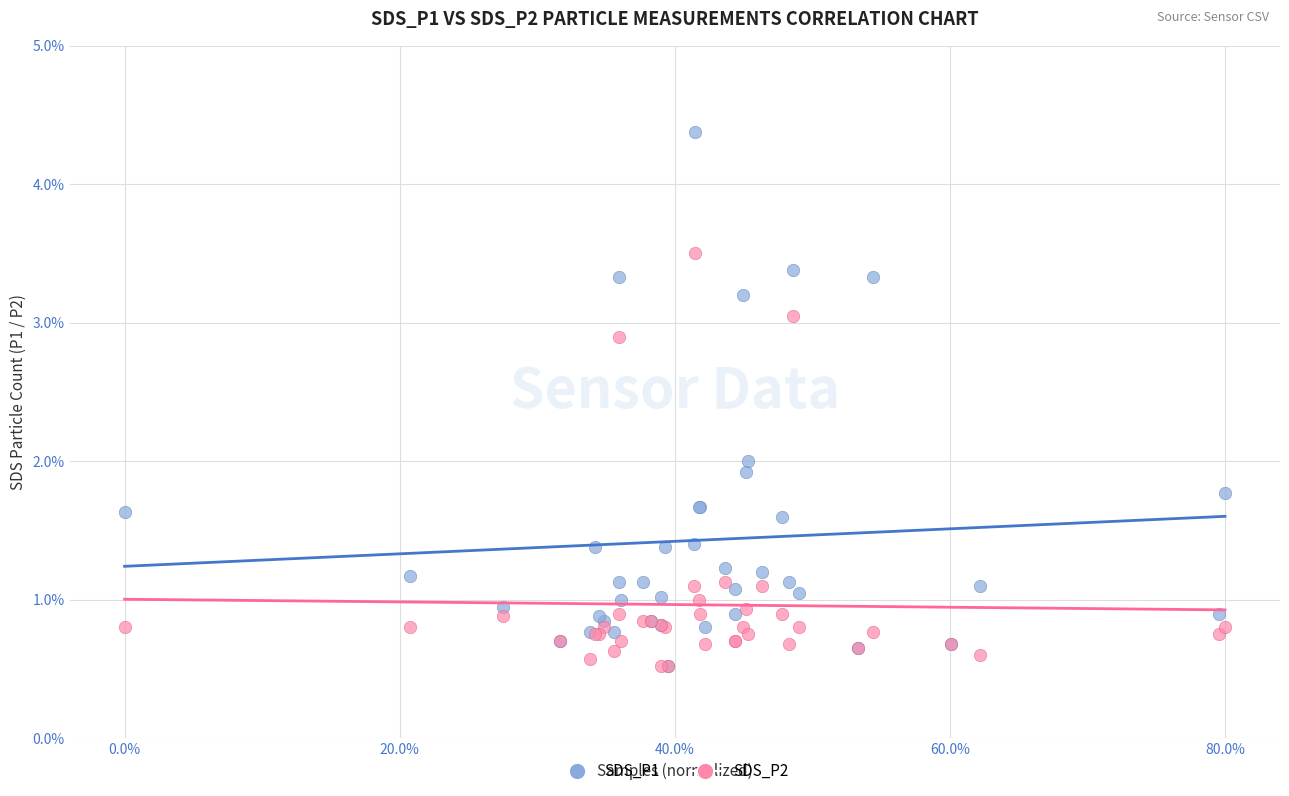

What are all the series names shown in the legend?

SDS_P1, SDS_P2